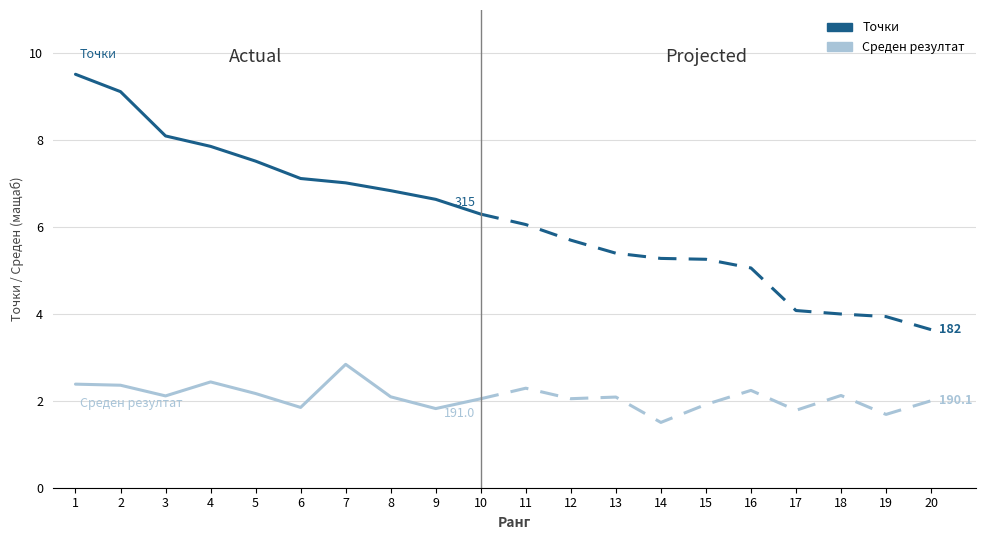

True or false: Точки and Среден резултат cross at least once.

False